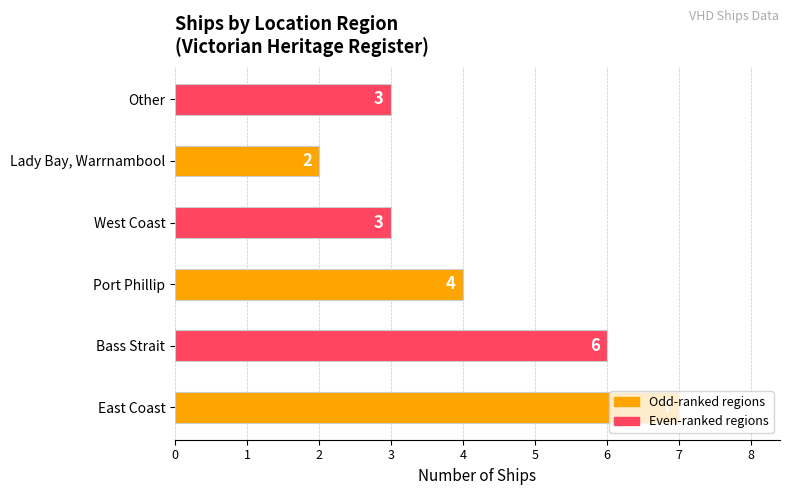

What value does the data have at Bass Strait?

6